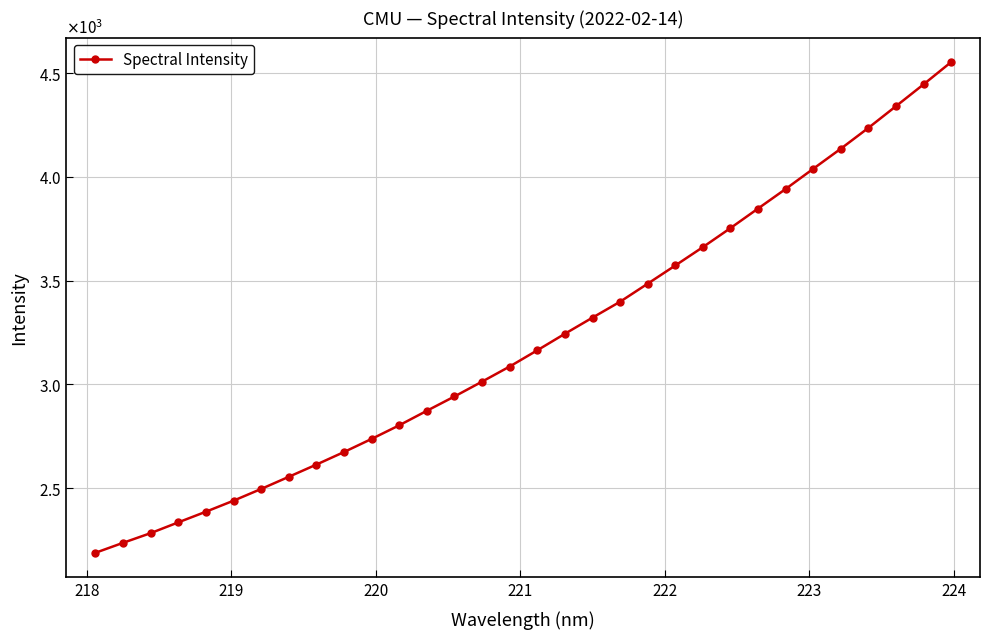

Is this an area chart (filled region under the line)?

No